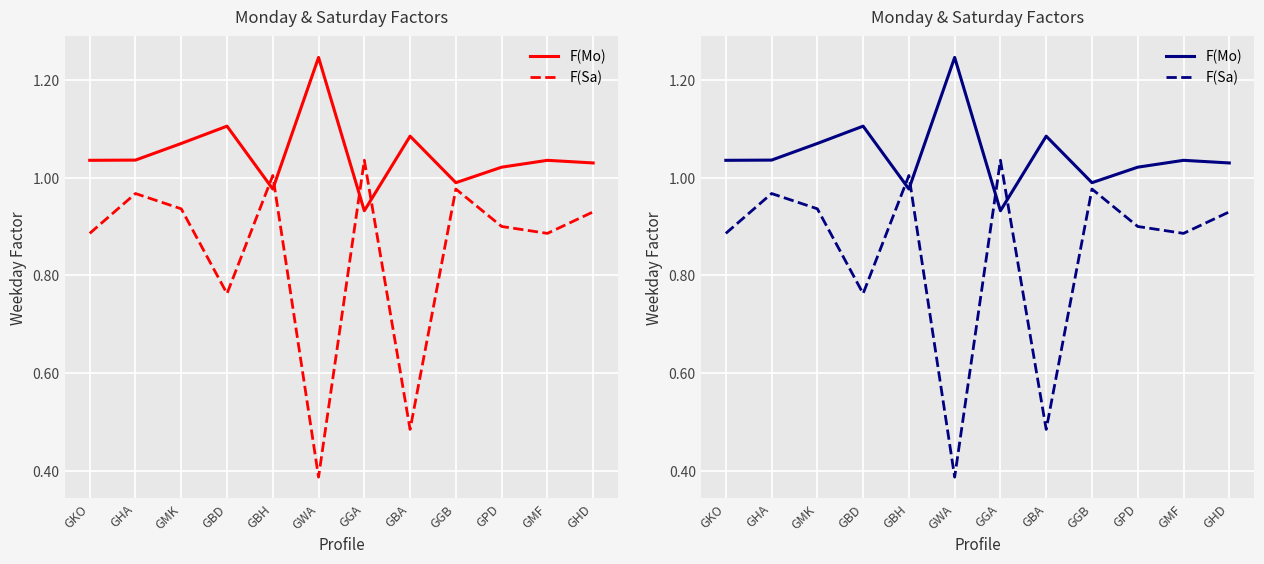

What is the average value of the F(Mo) series?

1.0